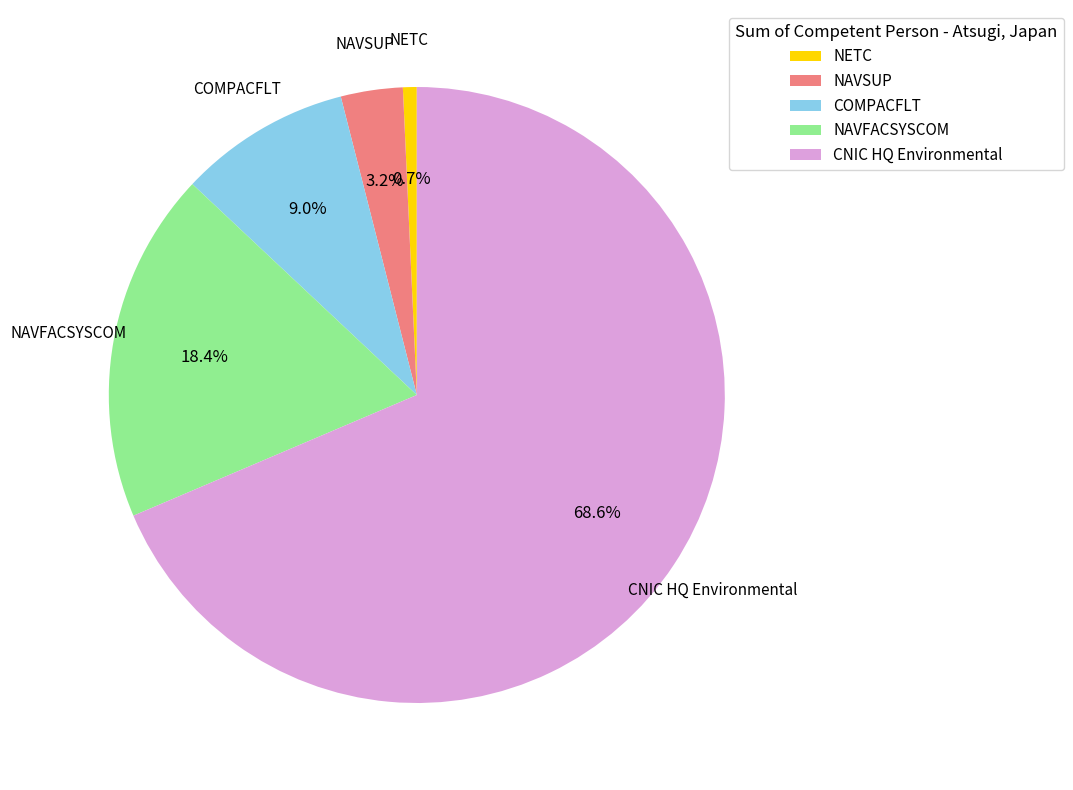

Count the number of slices in the pie.

5